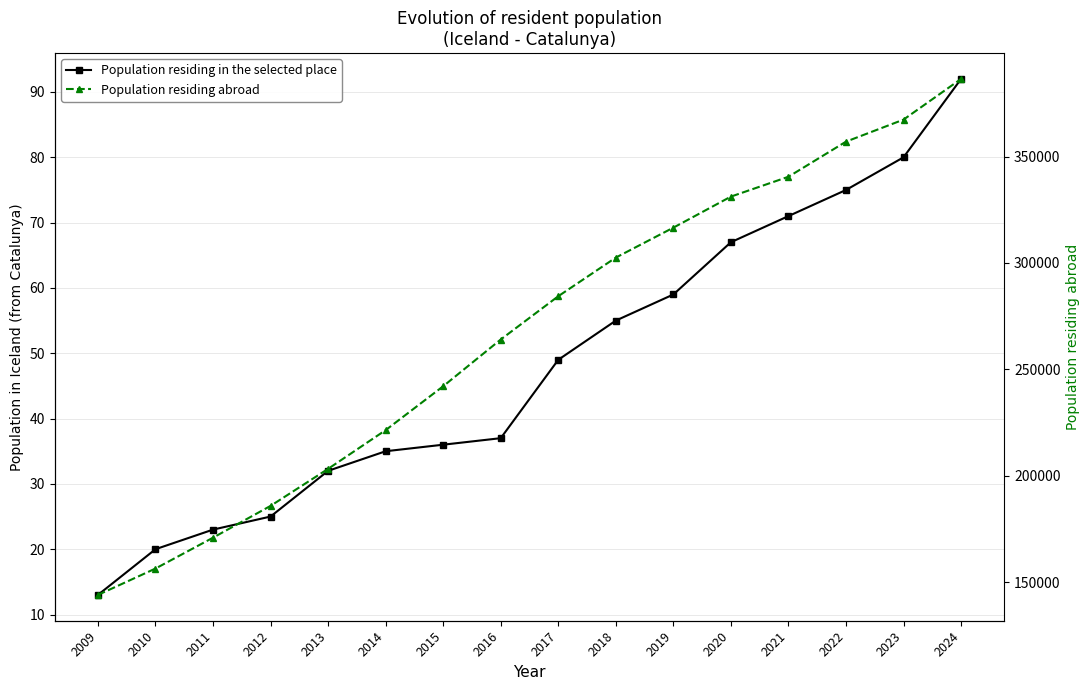

The value of Population residing abroad at 2011 is 87895. True or false?

False